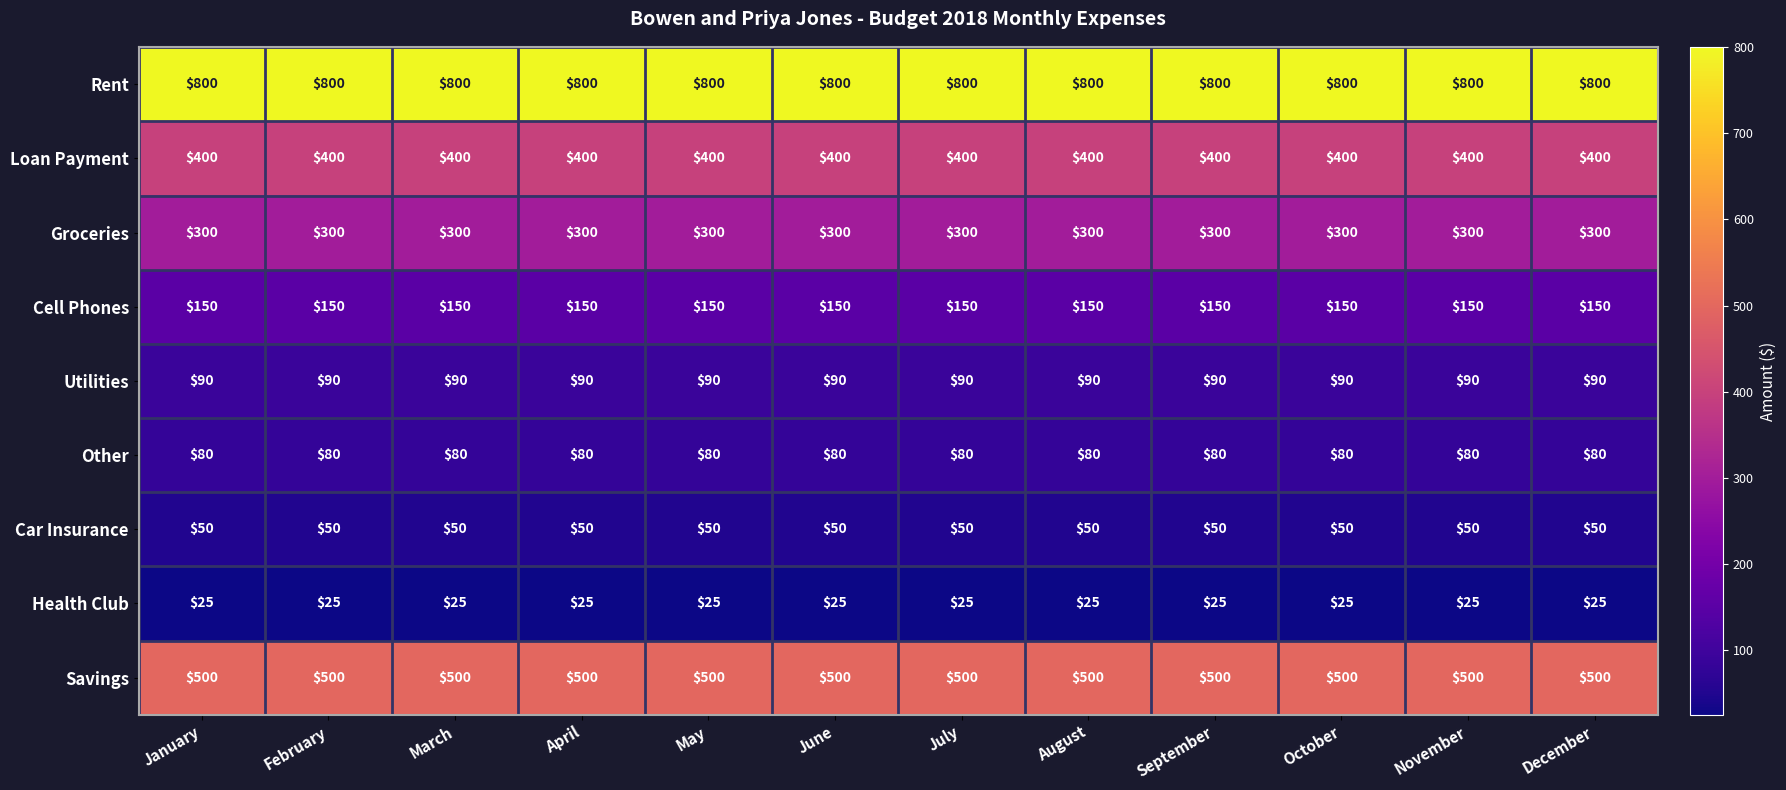

Which series has the largest total across all categories?

Rent